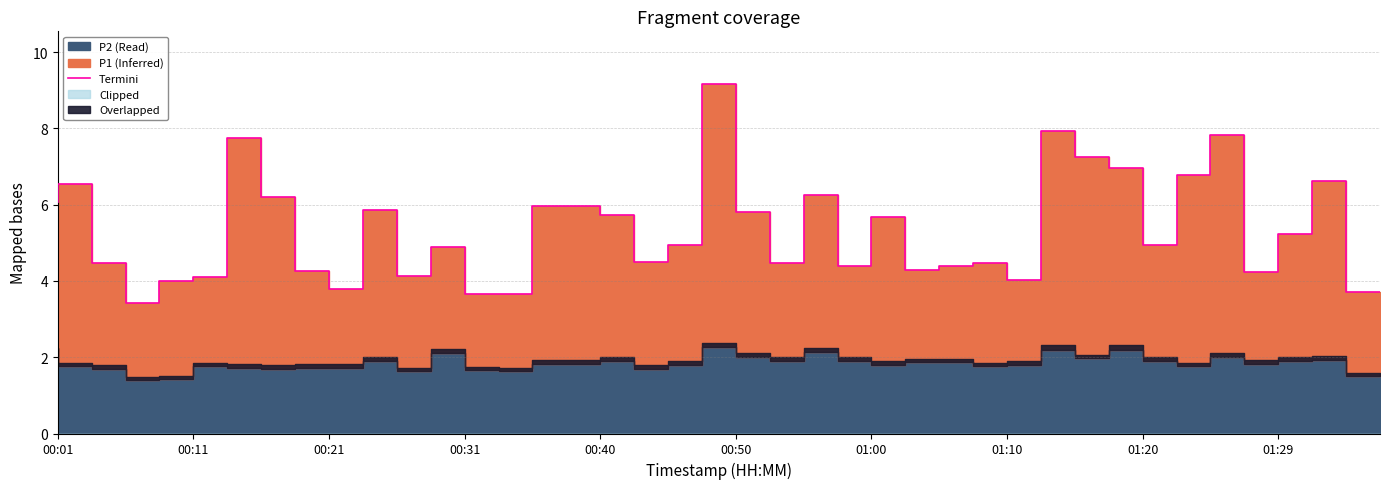

True or false: the data has more than 1 interior local peaks.

True